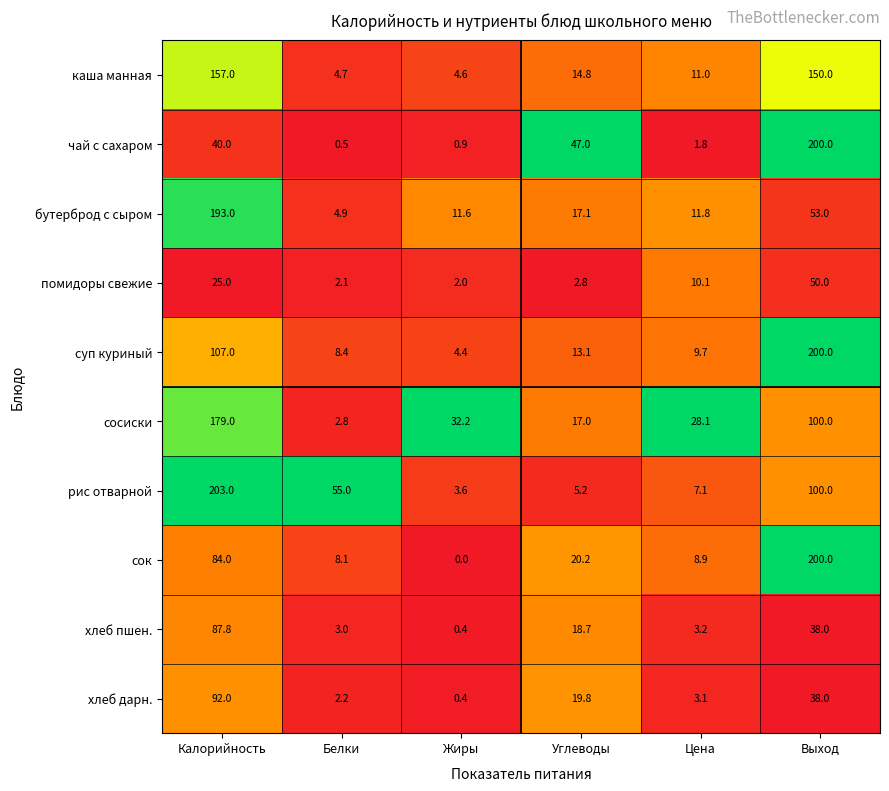

What is the total value across all series at Калорийность?

1167.8